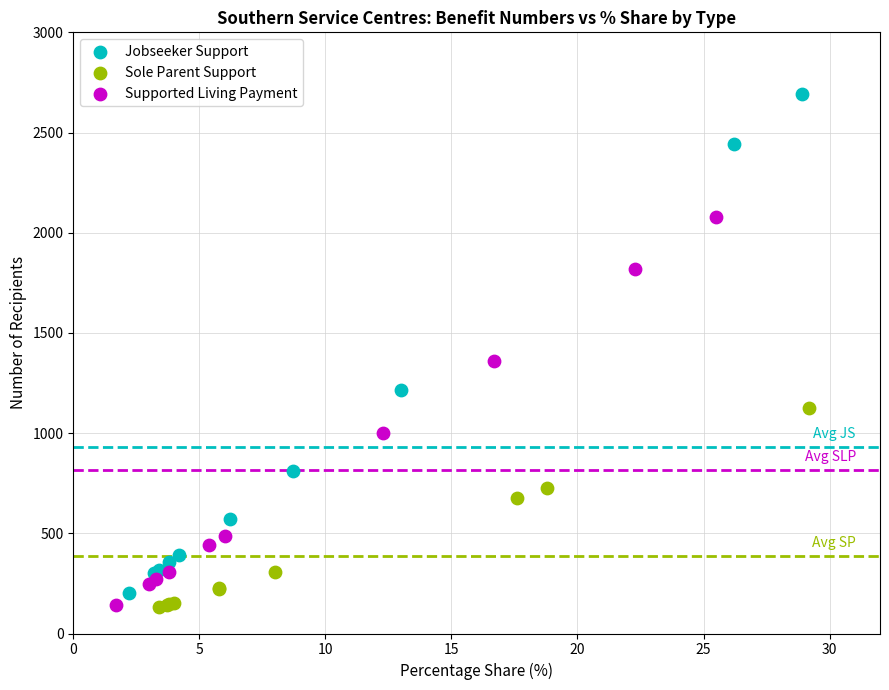

Which series has the largest Y range (max minus min)?

Jobseeker Support